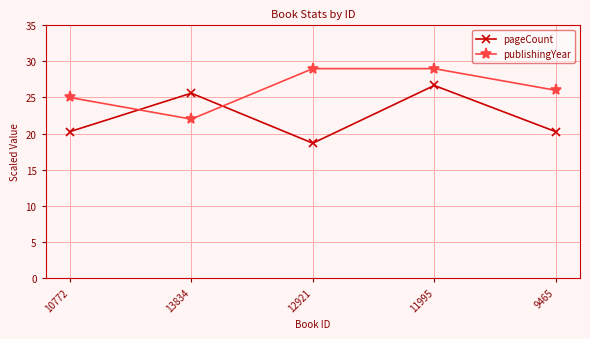

What are all the series names shown in the legend?

pageCount, publishingYear